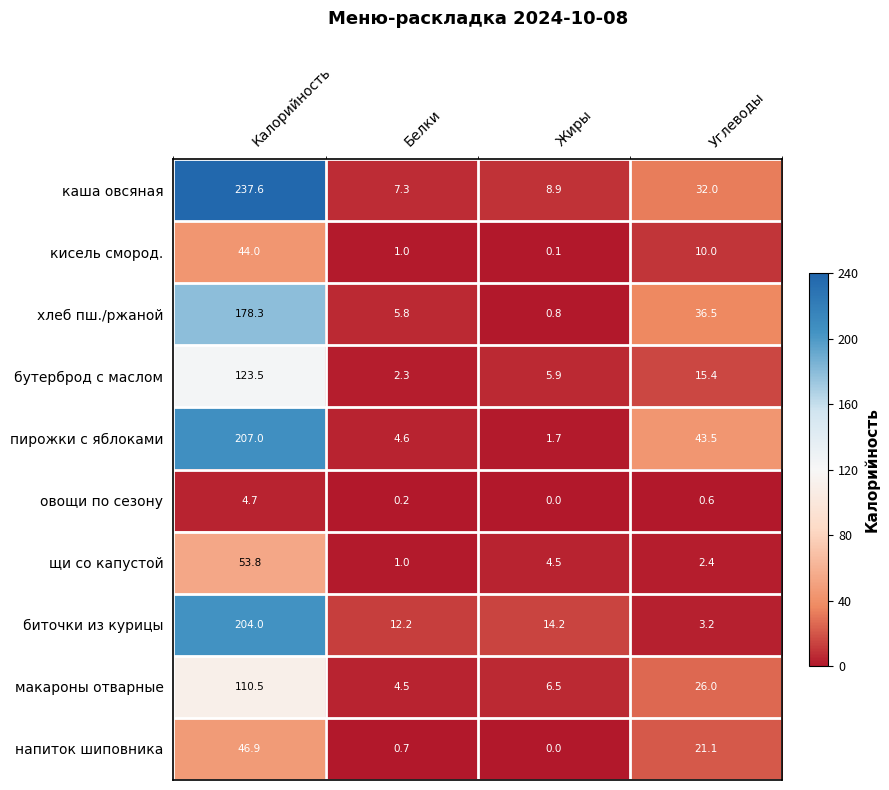

Rank the series at Калорийность from highest to lowest value.

каша овсяная, пирожки с яблоками, биточки из курицы, хлеб пш./ржаной, бутерброд с маслом, макароны отварные, щи со капустой, напиток шиповника, кисель смород., овощи по сезону